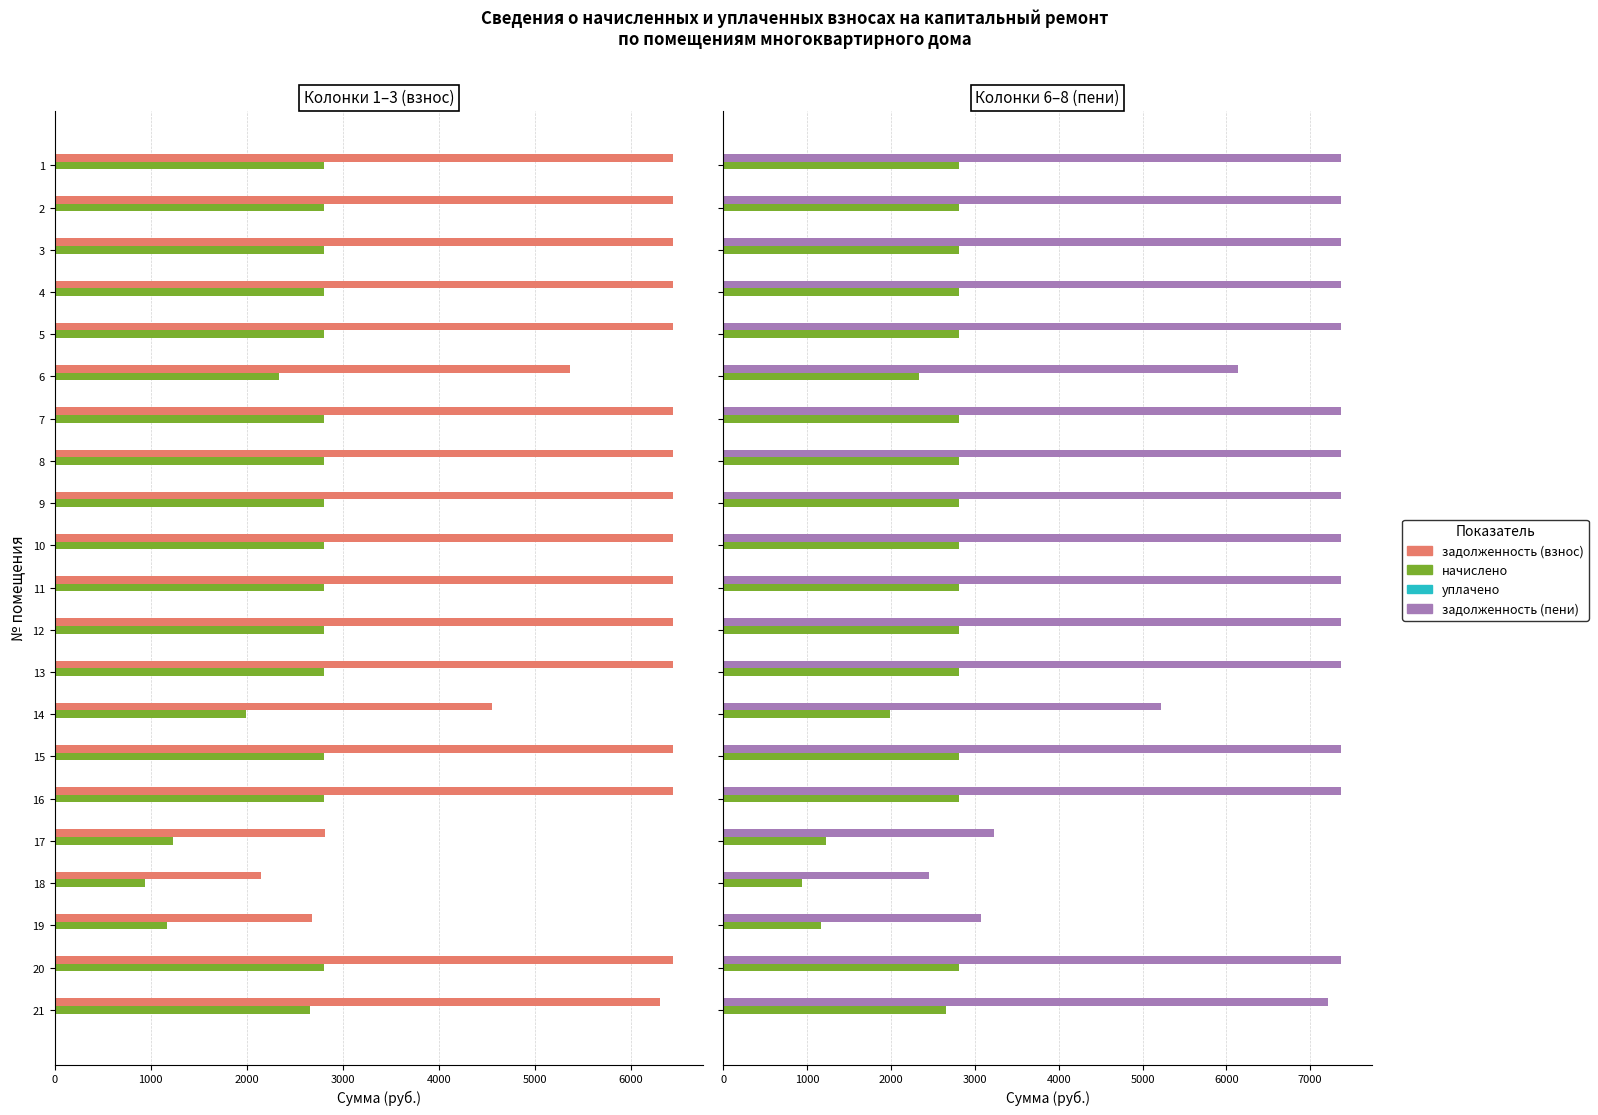

Which series has the largest range (max minus min)?

задолженность (пени)